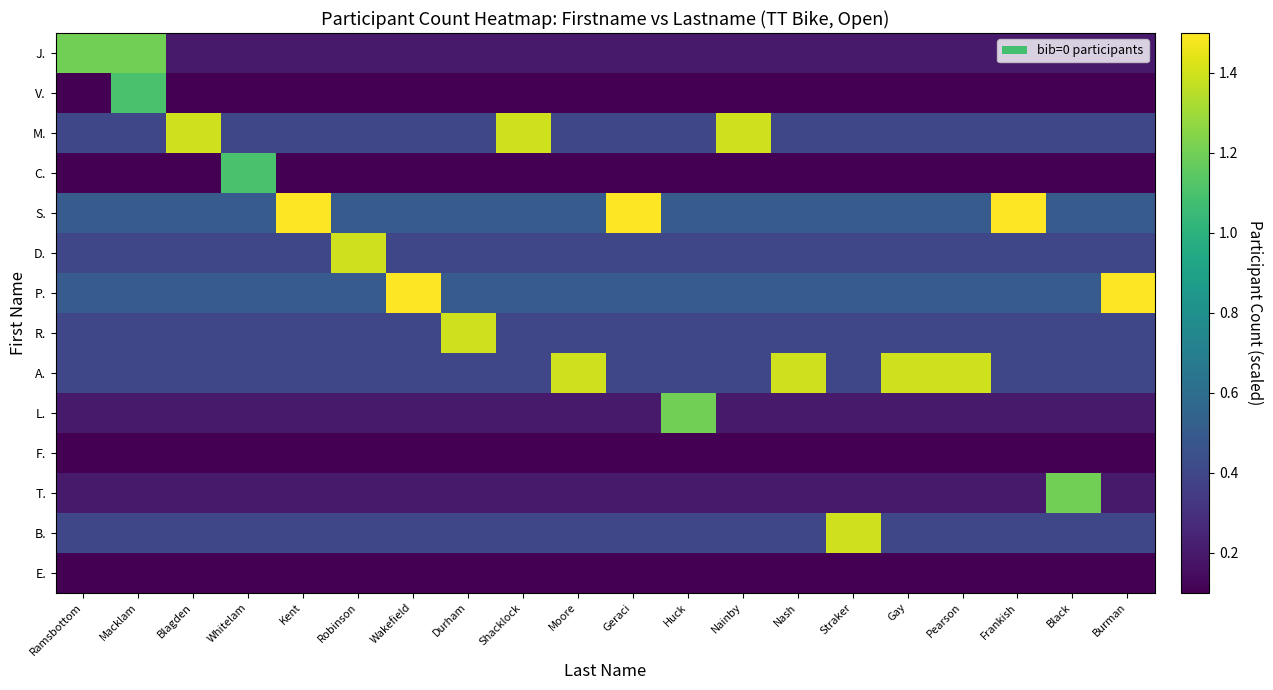

Between Geraci and Kent, which is larger?

Geraci